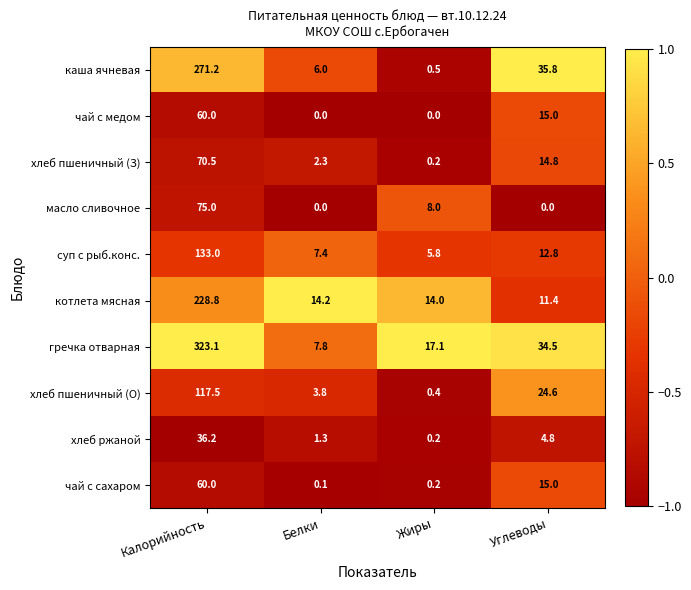

The value of чай с медом at Углеводы is 3.6. True or false?

False